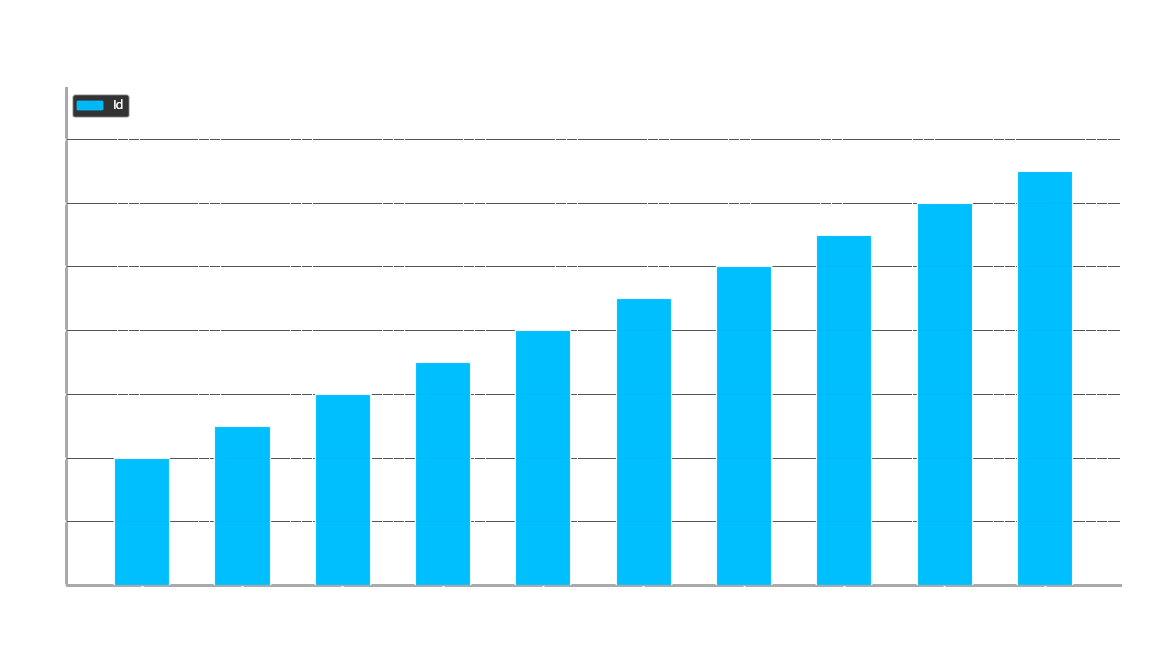

Rank the categories by value from lowest to highest.

Operation News, News Verse India, Inside Releases, Desk Release, Finance Times India, Tech News Network, Fintech India News, Virtual News Verse, India Business Insider, Infinity News